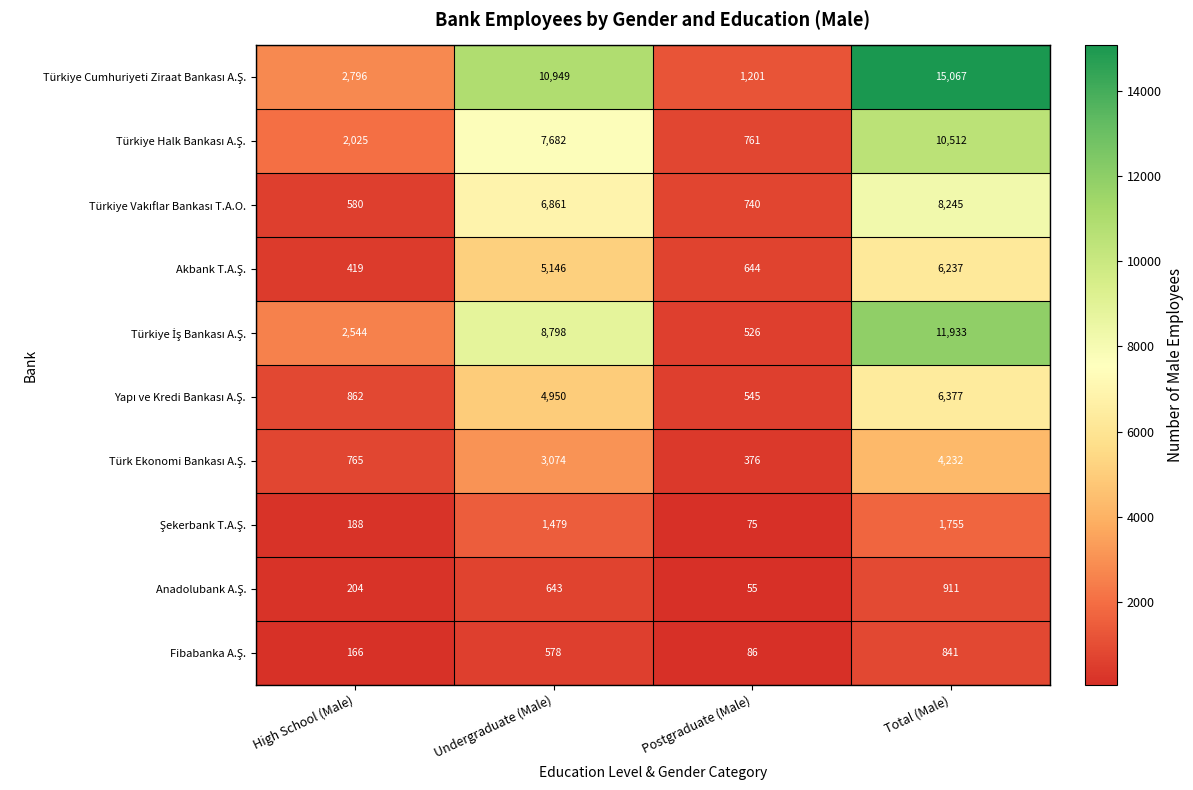

What is the spread (max minus min) of values at Postgraduate (Male)?

1146